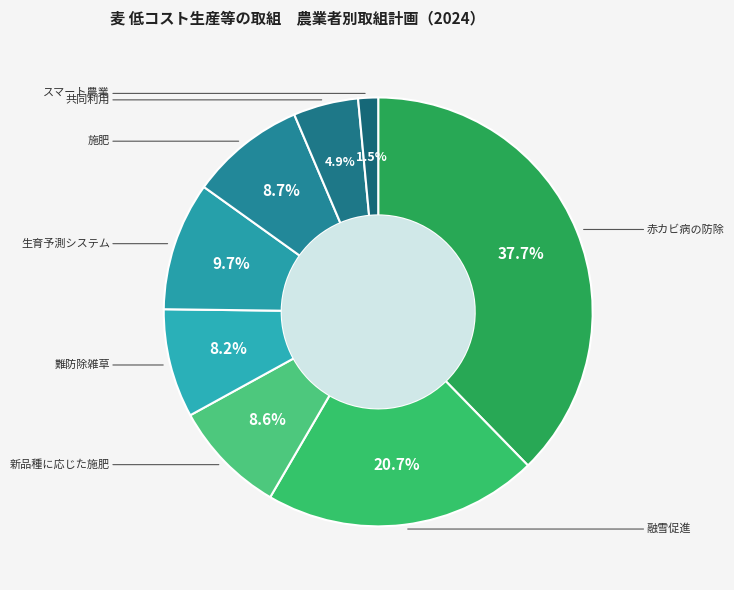

True or false: 赤カビ病の防除 accounts for 45% of the total.

False